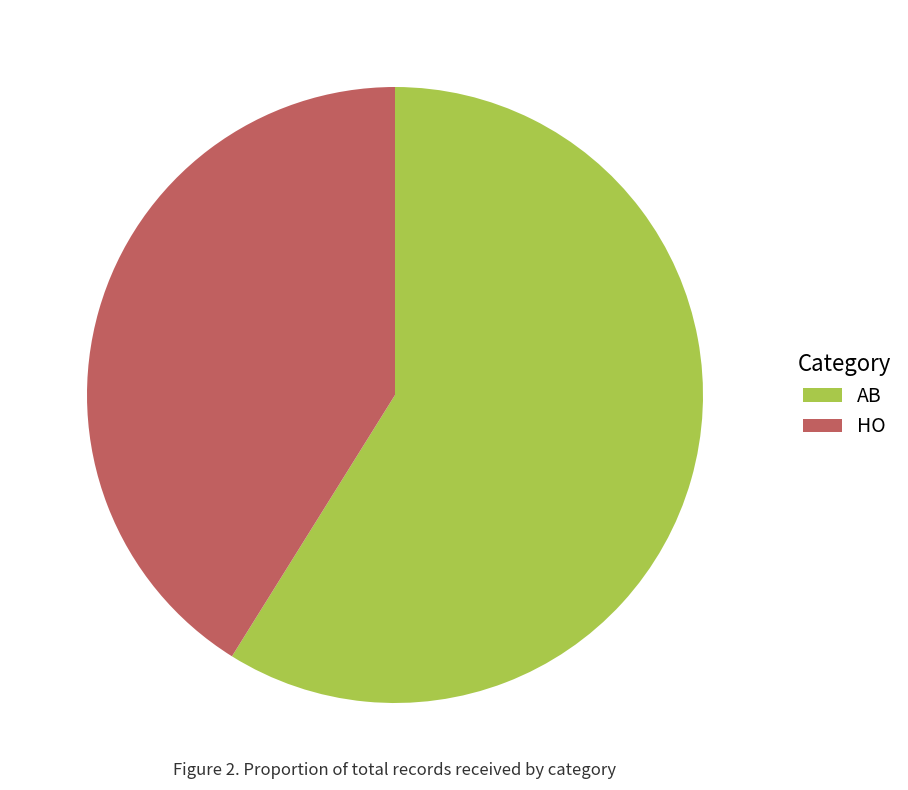

Which has a higher value, HO or AB?

AB